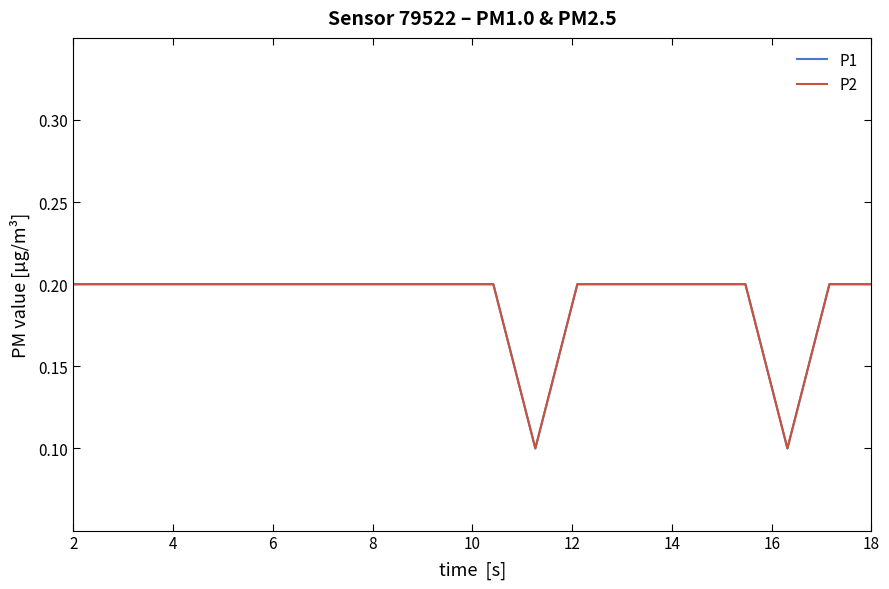

In P2, how many points are lower than both neighbors (excluding endpoints)?

2